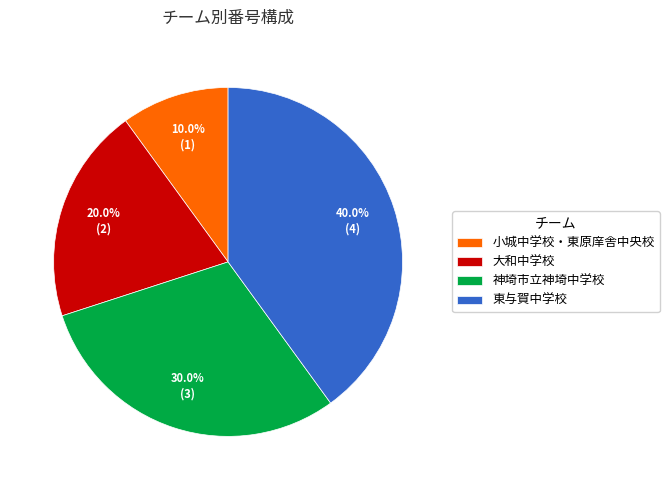

To the nearest percent, what percentage of the pie is 小城中学校・東原庠舎中央校?

10%